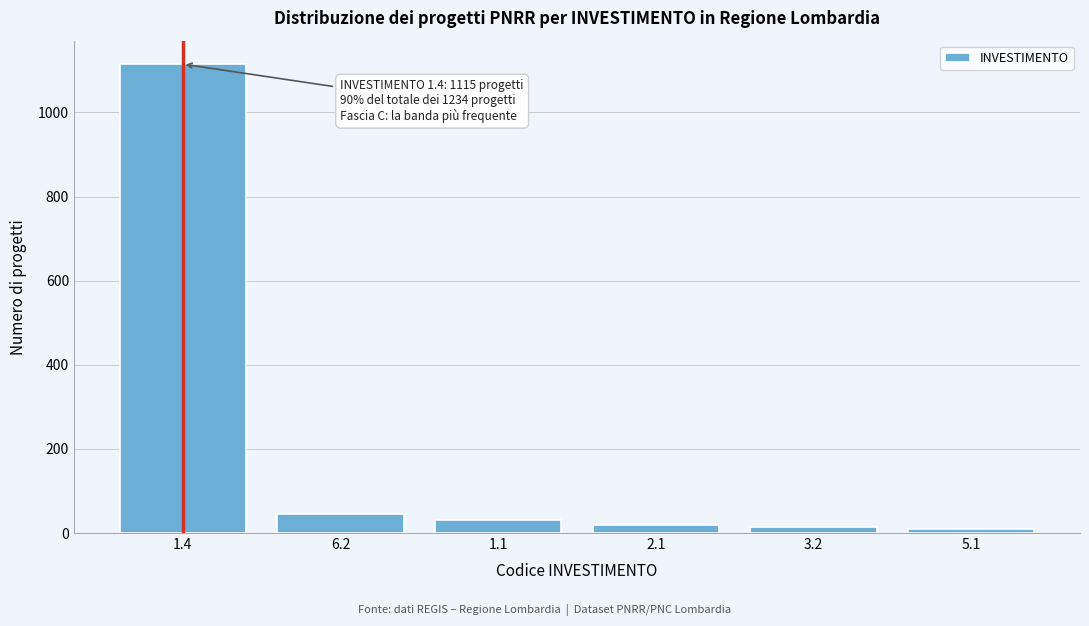

Reading left to right, transcribe all the data shown in this chart.

1.4=1115	6.2=45	1.1=30	2.1=20	3.2=15	5.1=9